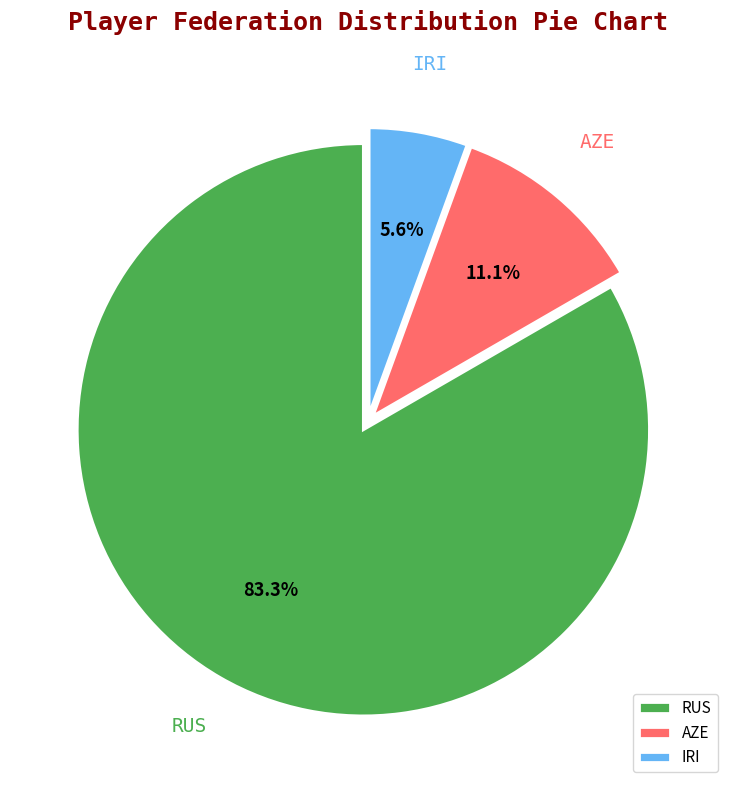

Rank the categories by value from highest to lowest.

RUS, AZE, IRI